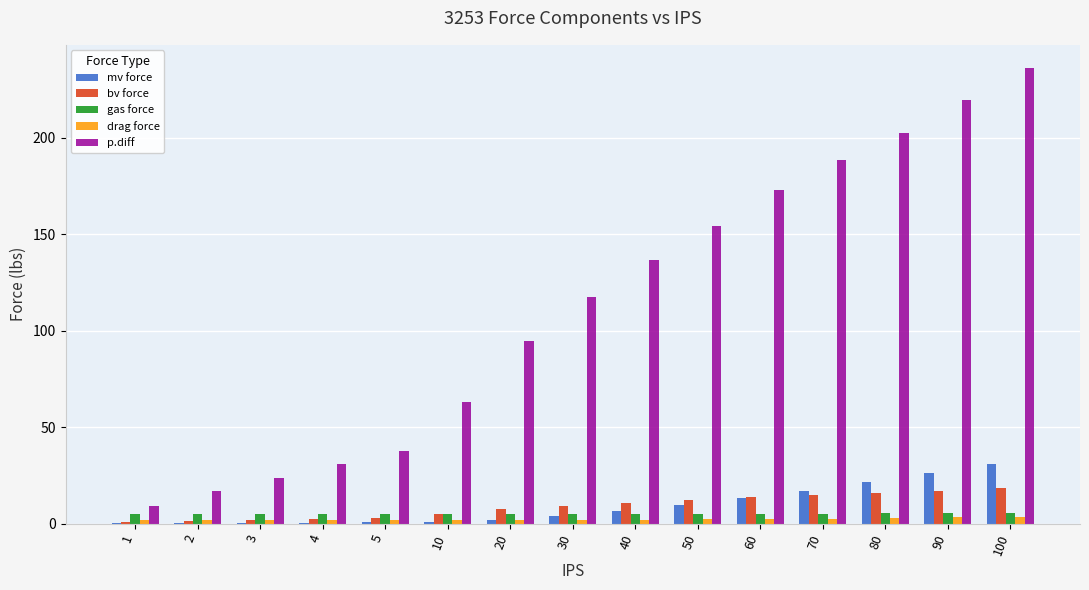

Does the chart contain stacked bars?

No